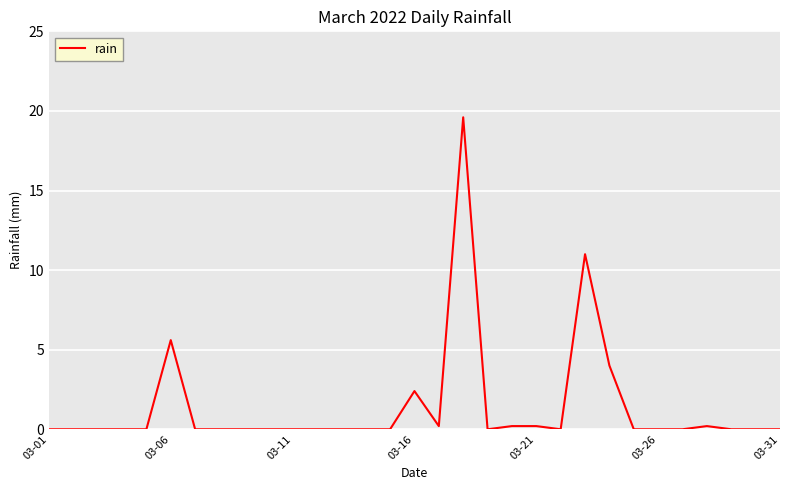

Does the chart have visible grid lines?

Yes